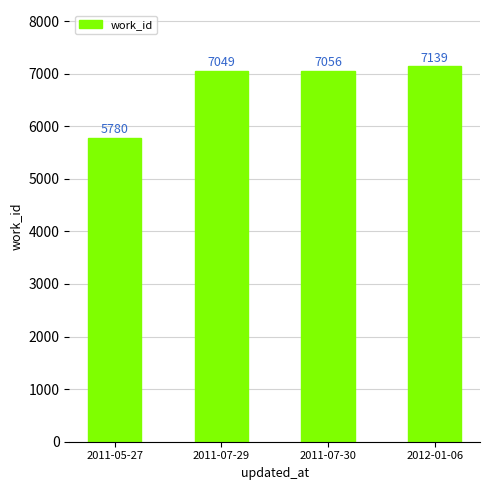

The value at 2011-07-30 is 1525. True or false?

False